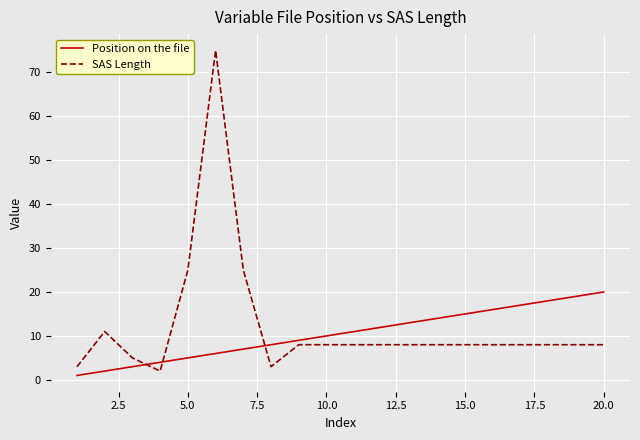

How many lines are shown in the chart?

2